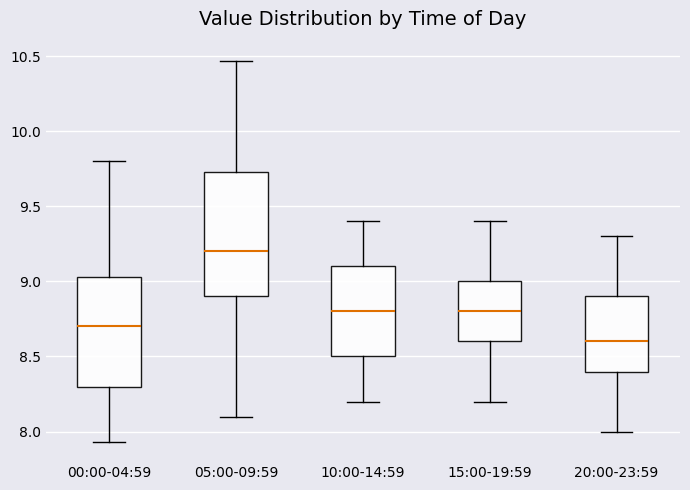

Reading left to right, read every box against the y-axis: the position of its median line, the range the box covers, and the ends of its whiskers. The values are not printed on the chart, so give them approximately, as read against the axis.

00:00-04:59: median 8.70, box 8.30 to 9.05, whiskers 7.95 to 9.80
05:00-09:59: median 9.20, box 8.90 to 9.75, whiskers 8.10 to 10.45
10:00-14:59: median 8.80, box 8.50 to 9.10, whiskers 8.20 to 9.40
15:00-19:59: median 8.80, box 8.60 to 9.00, whiskers 8.20 to 9.40
20:00-23:59: median 8.60, box 8.40 to 8.90, whiskers 8.00 to 9.30